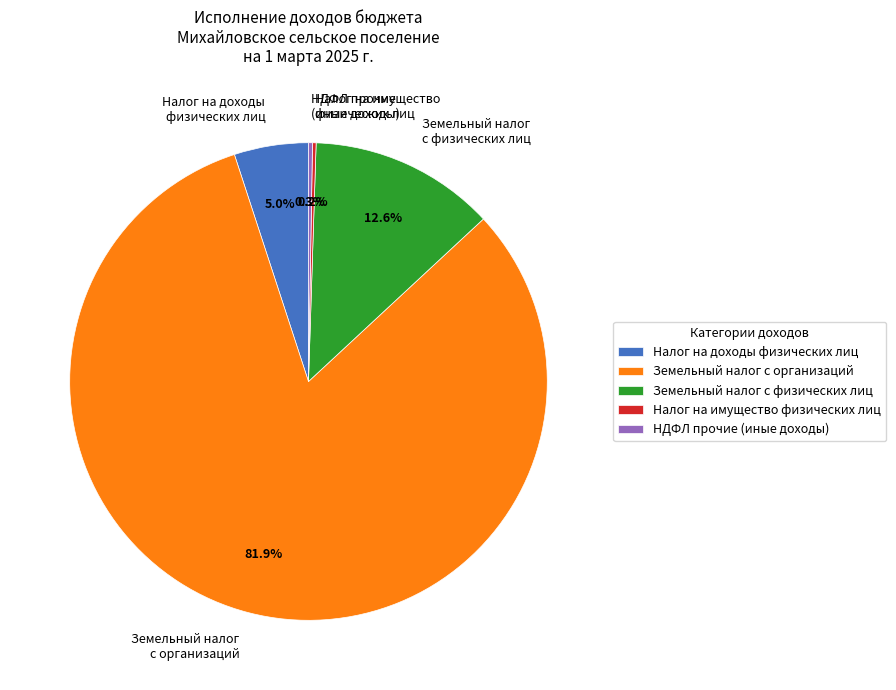

To the nearest percent, what is the difference between the largest and smallest slice percentages?

82%